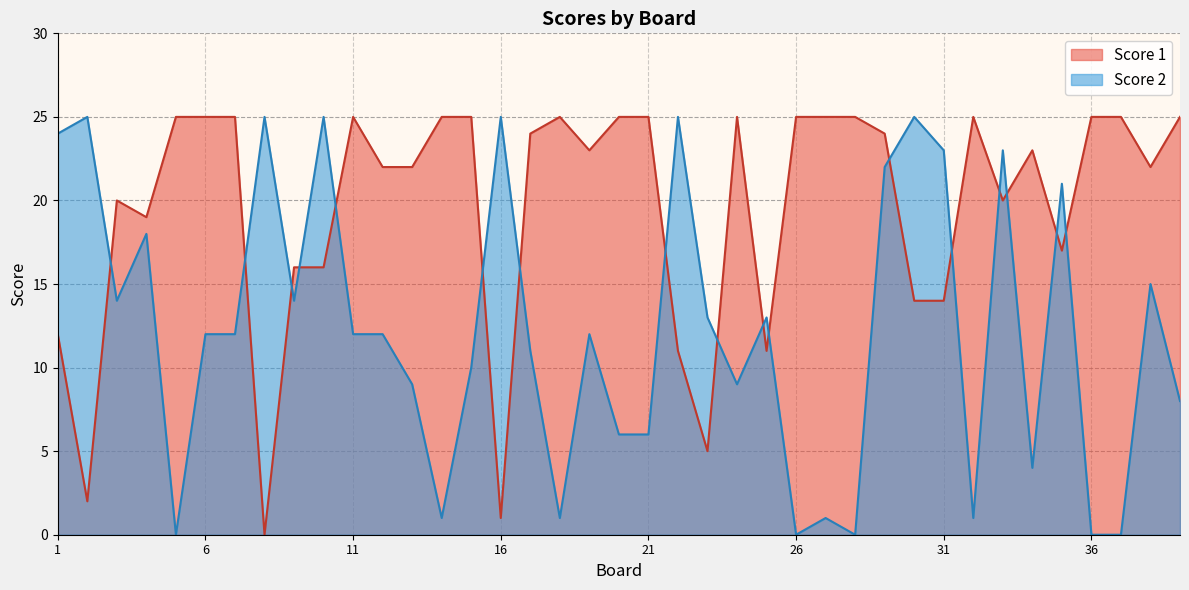

Where is the first local minimum for Score 1?

2